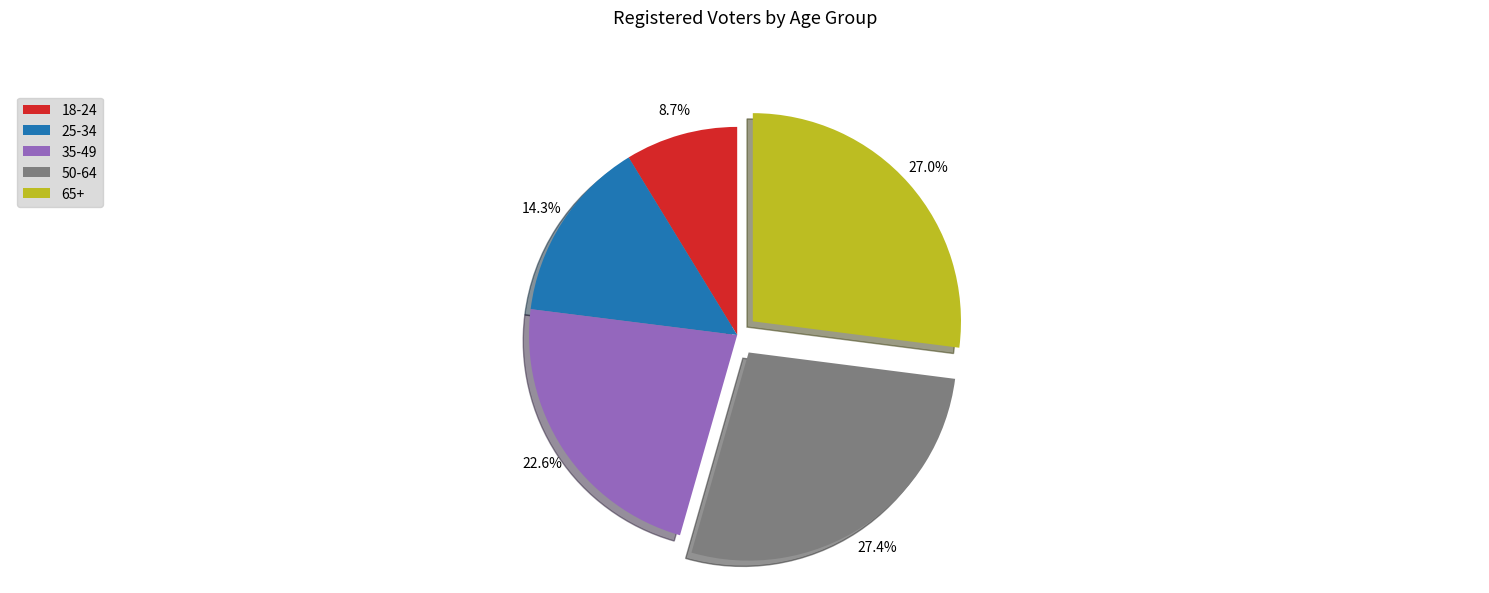

What is the smallest slice in the pie chart?

18-24